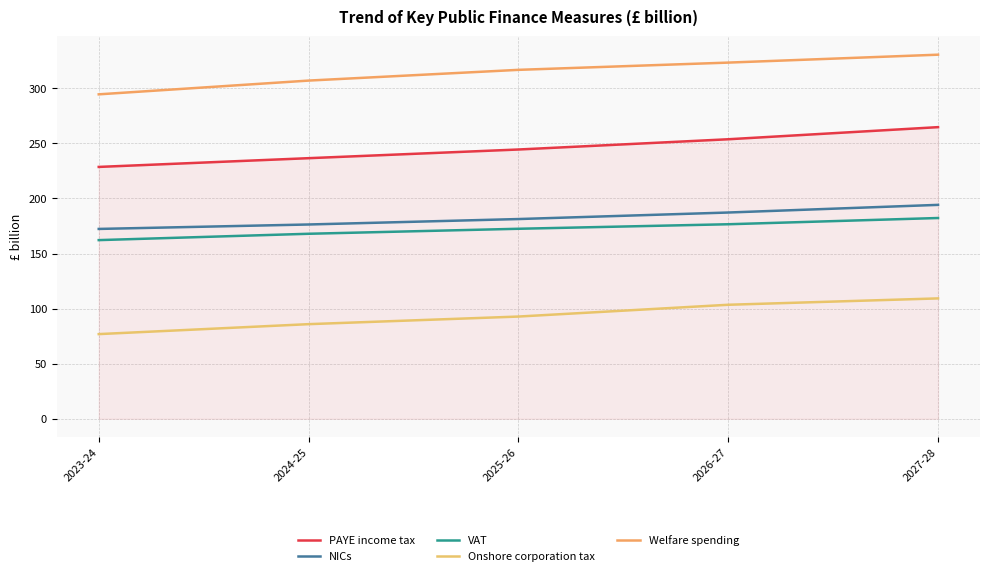

True or false: Onshore corporation tax has a value of 92.8 at 2025-26.

True